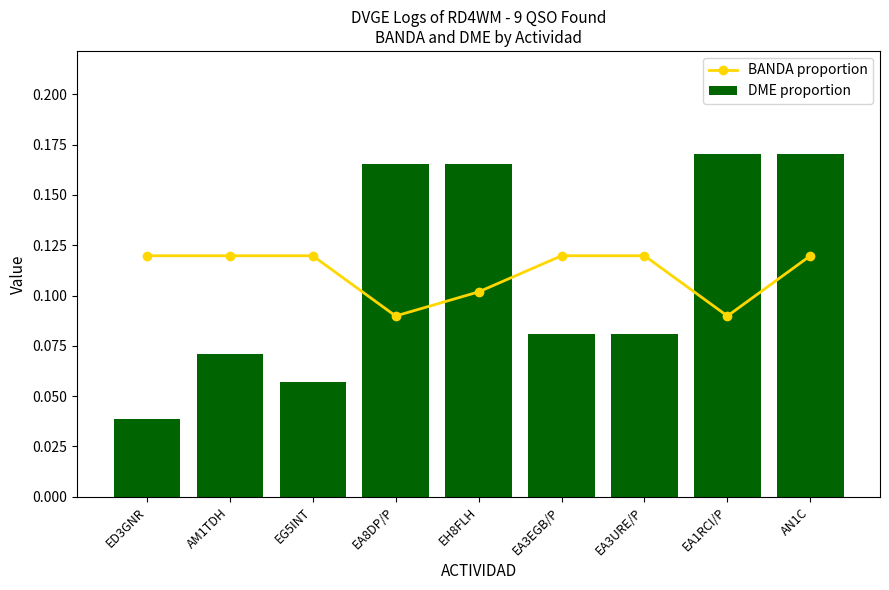

Which series changed the most between AM1TDH and EA3URE/P?

DME proportion